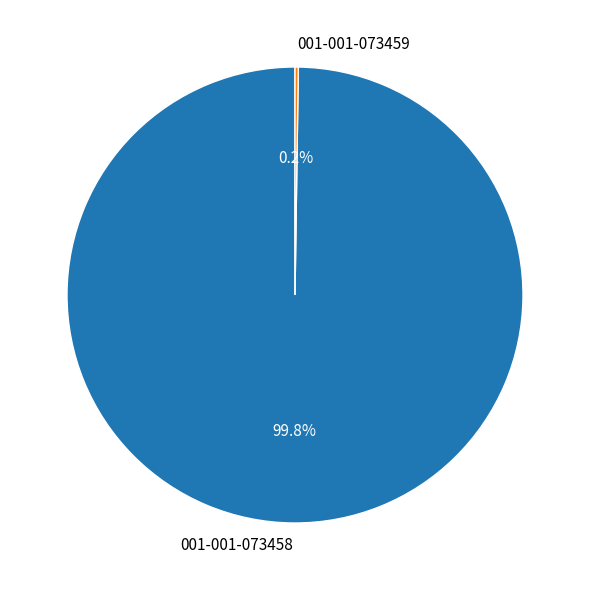

Which category accounts for the majority?

001-001-073458